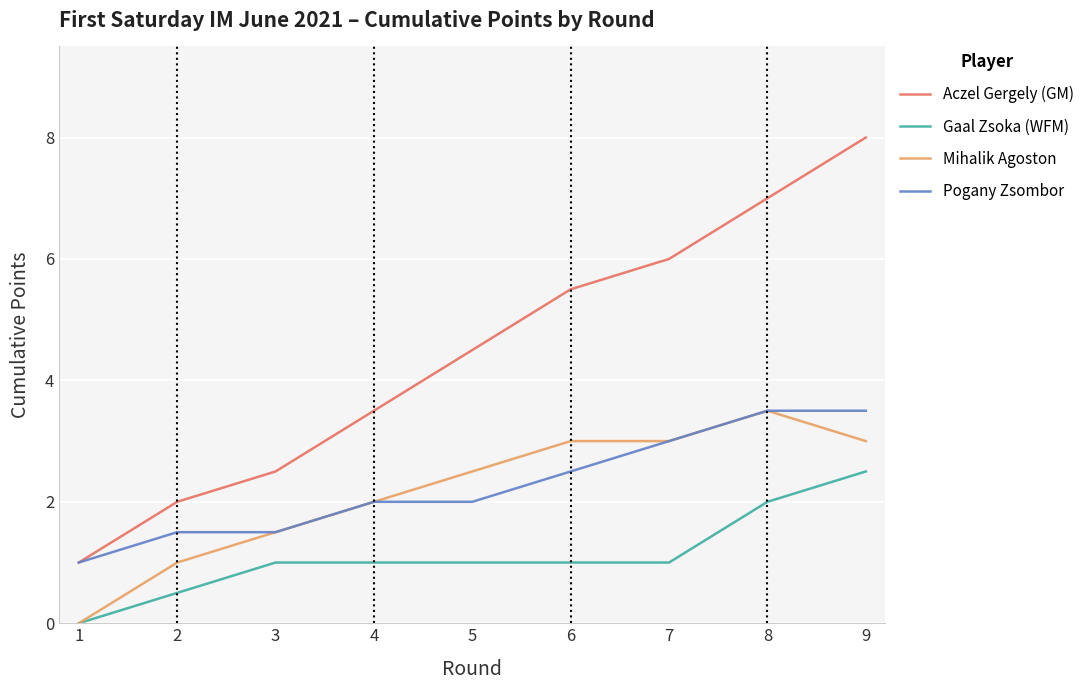

At how many categories does at least one series exceed 0?

9